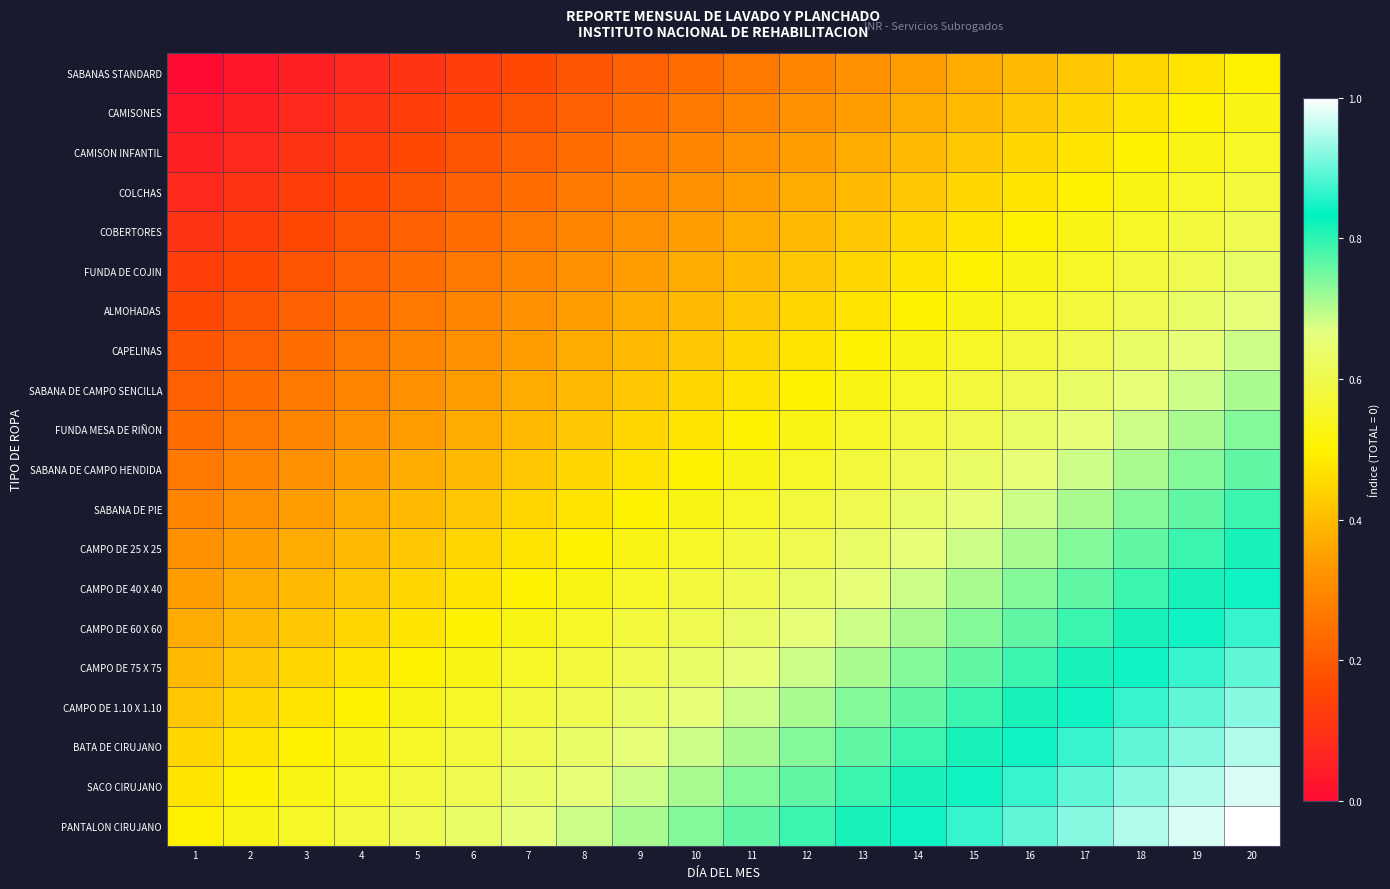

Which series has the widest spread of values?

SABANAS STANDARD